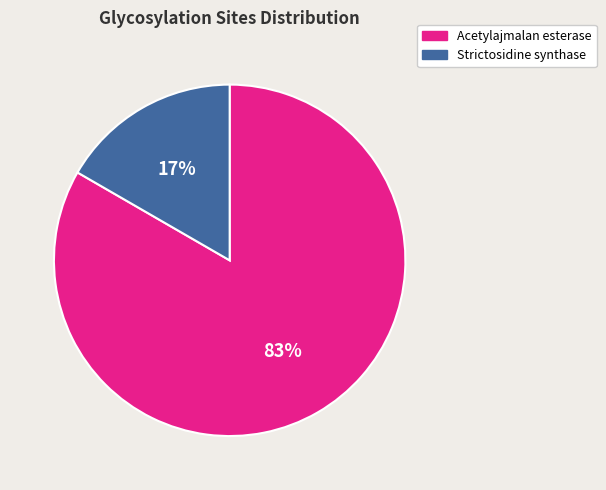

To the nearest percent, what portion does Strictosidine synthase represent?

17%